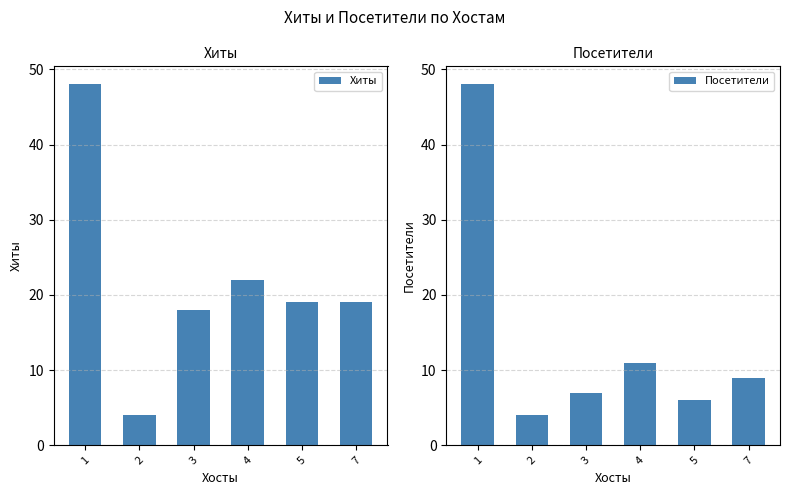

Where is Посетители nearest to the value 26?

4